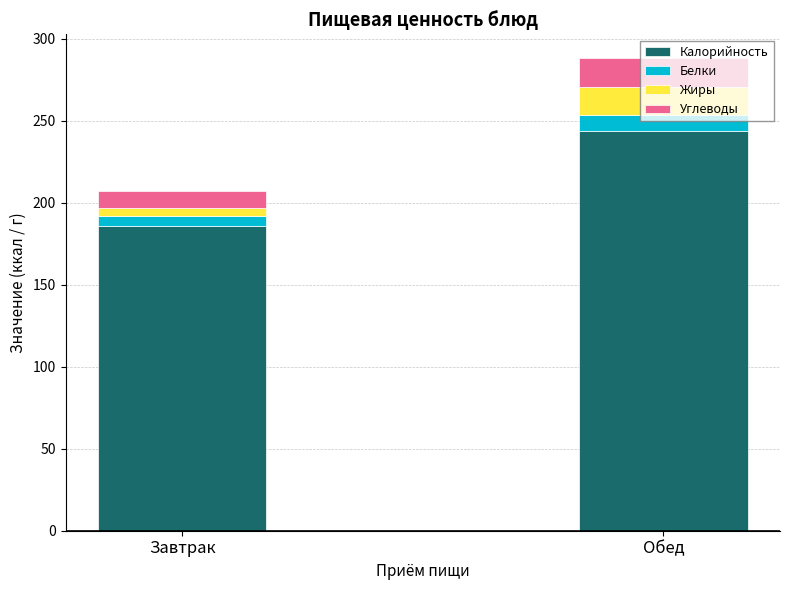

How many data points does each series have?

2